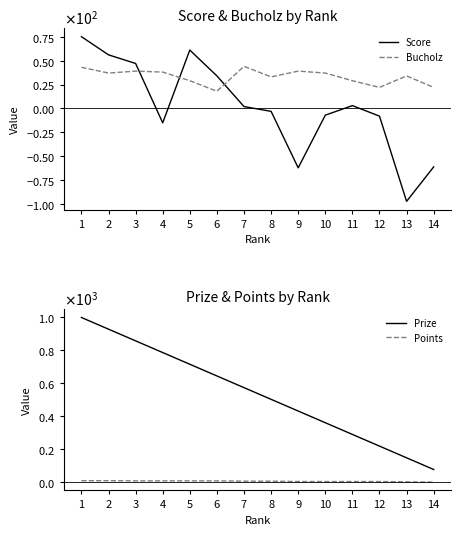

What is the difference between the Prize values at 2 and 1?

71